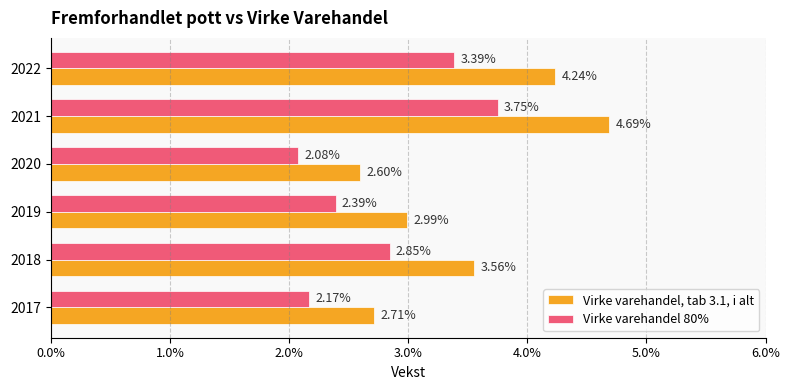

What are all the series names shown in the legend?

Virke varehandel, tab 3.1, i alt, Virke varehandel 80%